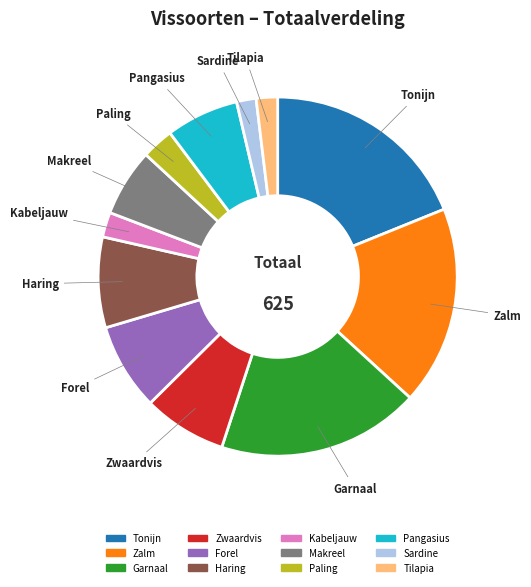

Does Tonijn represent more than half of the total?

No